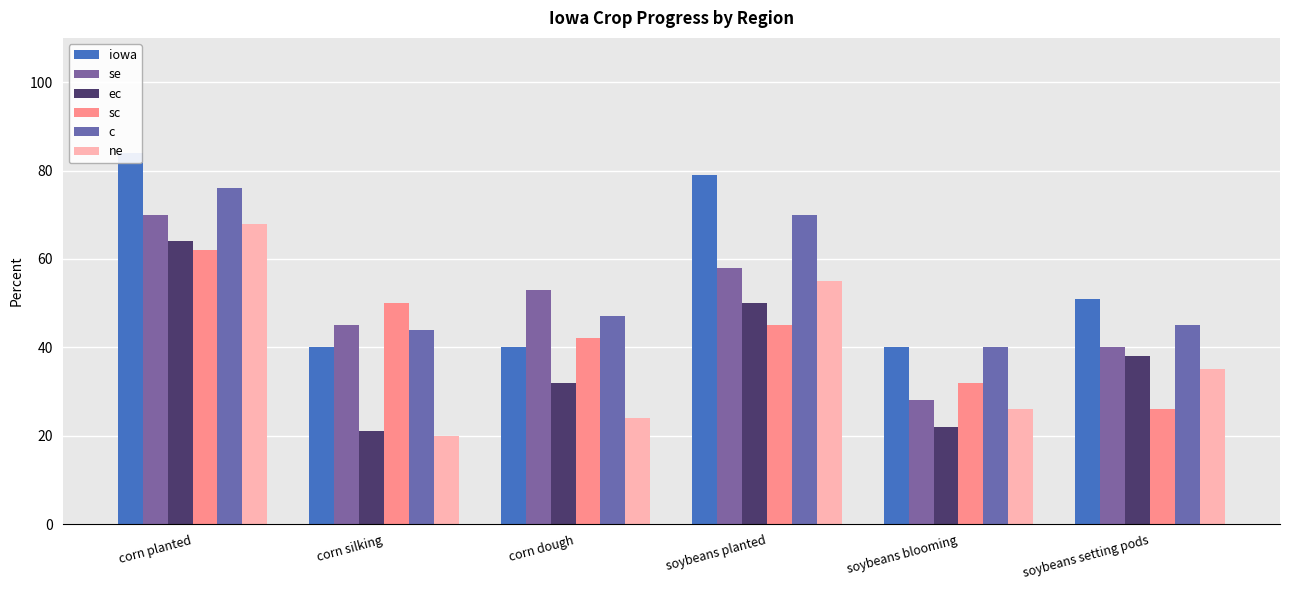

Which series has the largest total across all categories?

iowa